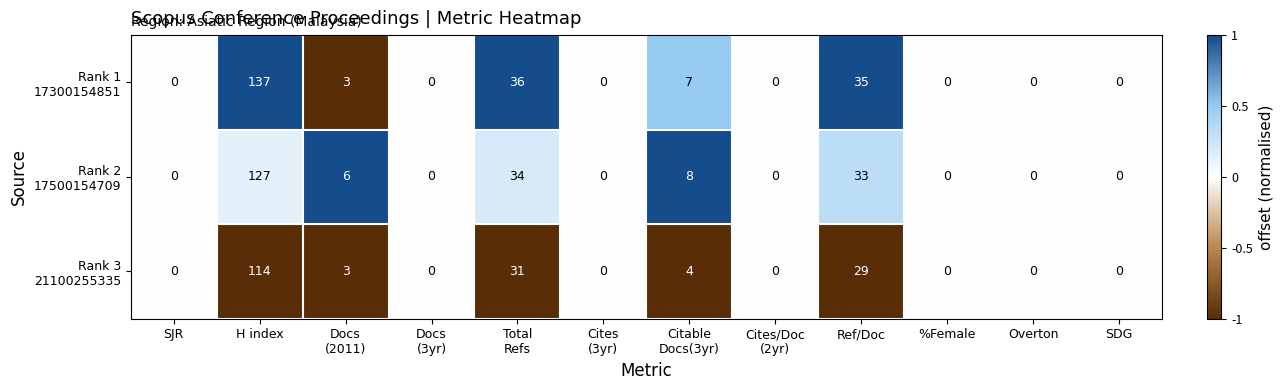

Which label corresponds to the largest value in the chart?

H index